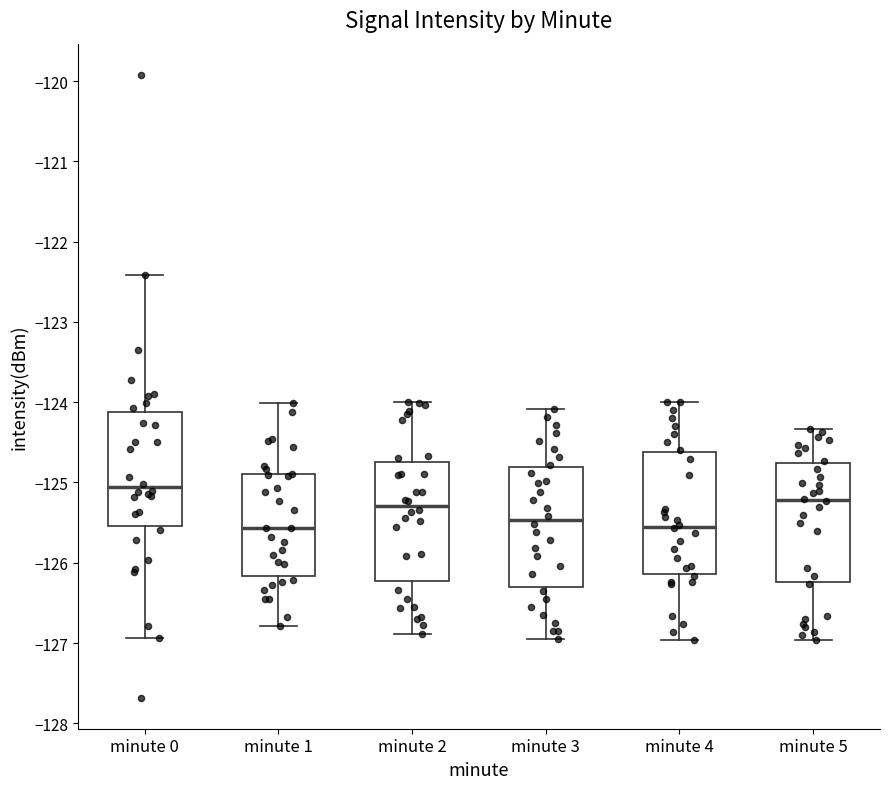

Which box has the highest median line?

minute 0